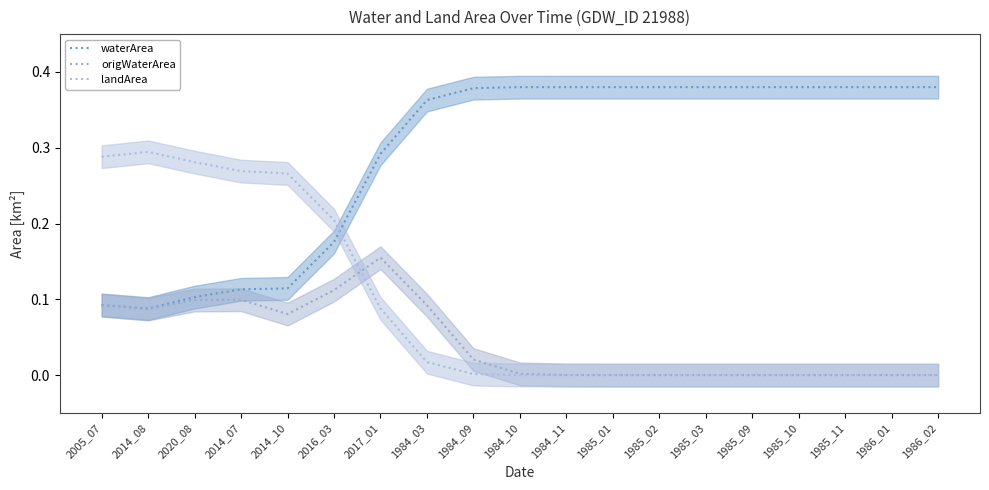

How many categories are shown in the chart?

19